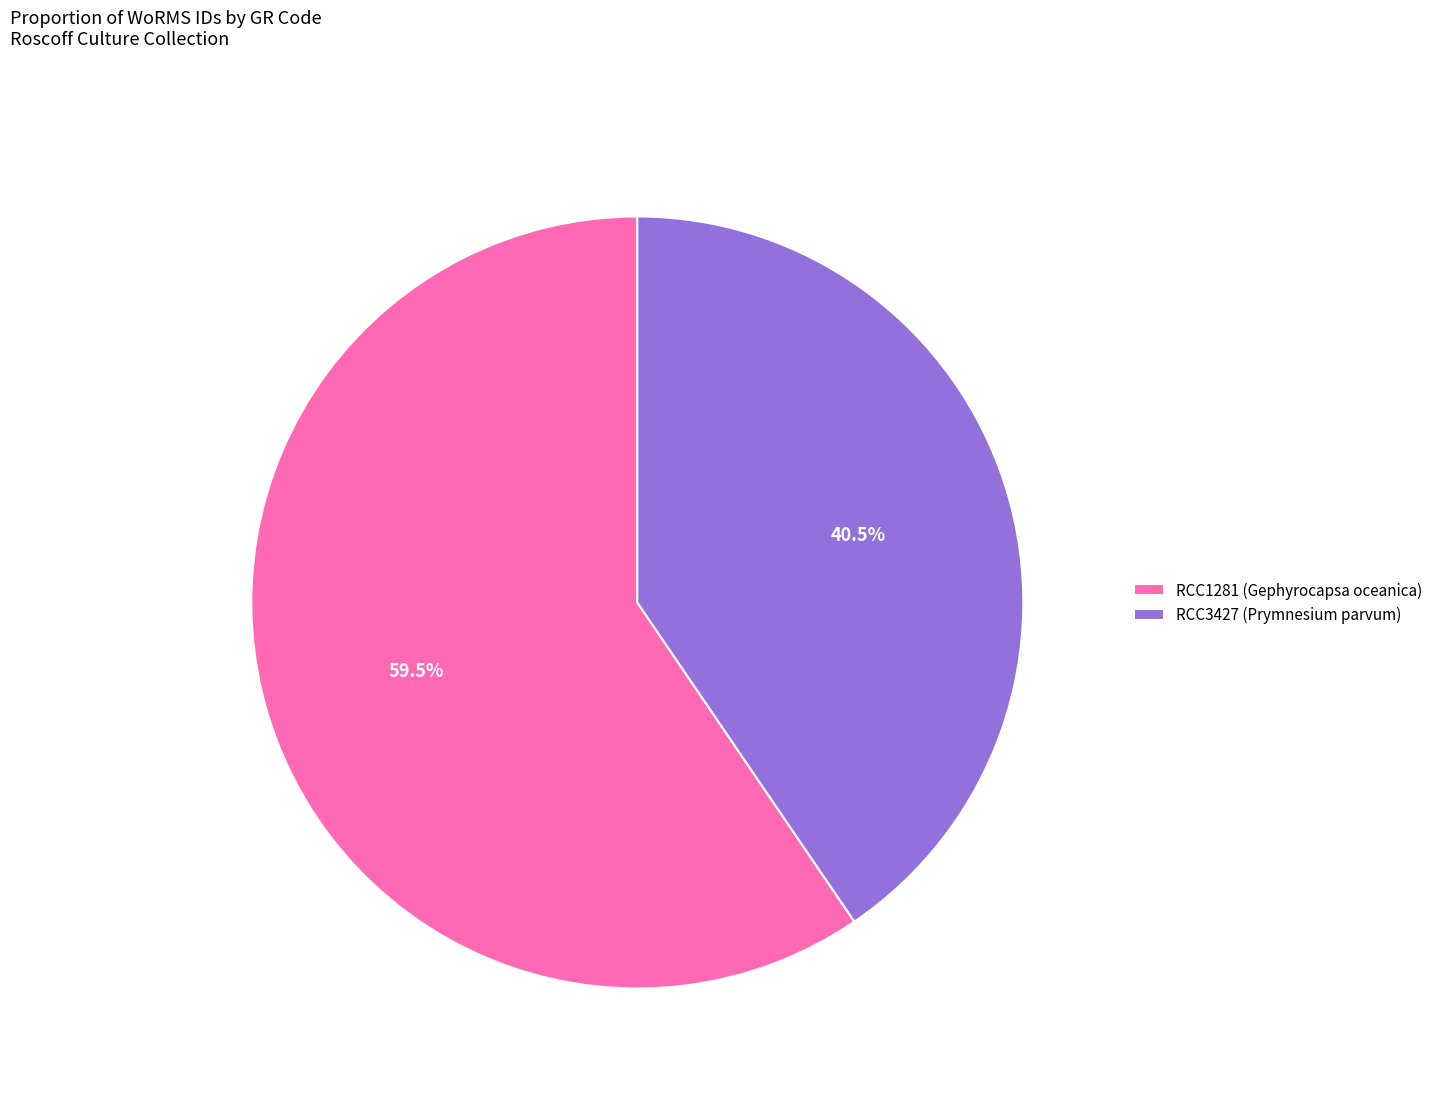

Count the number of slices in the pie.

2